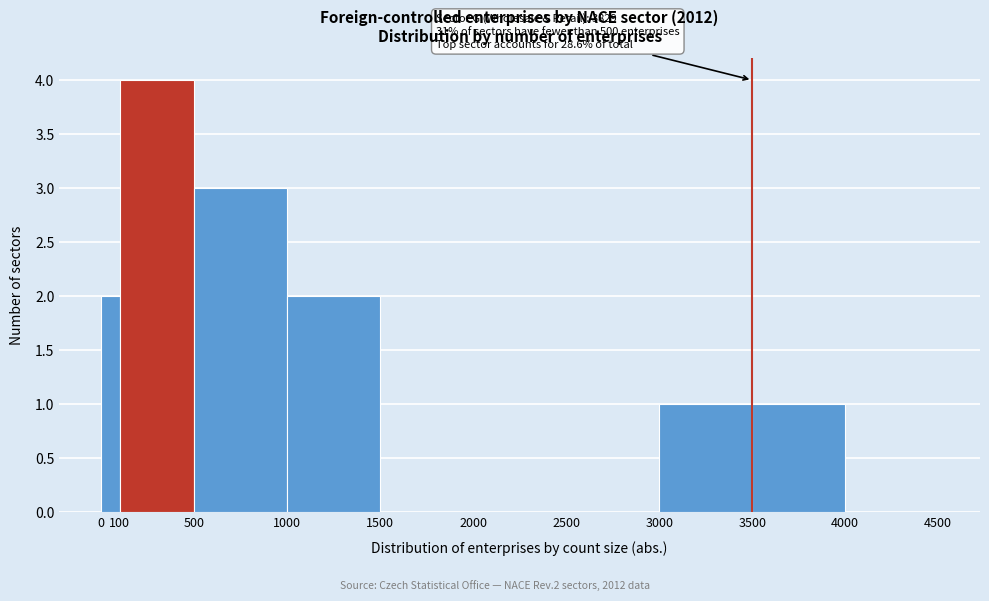

Over which range of the x-axis is the bar tallest?

100 to 500